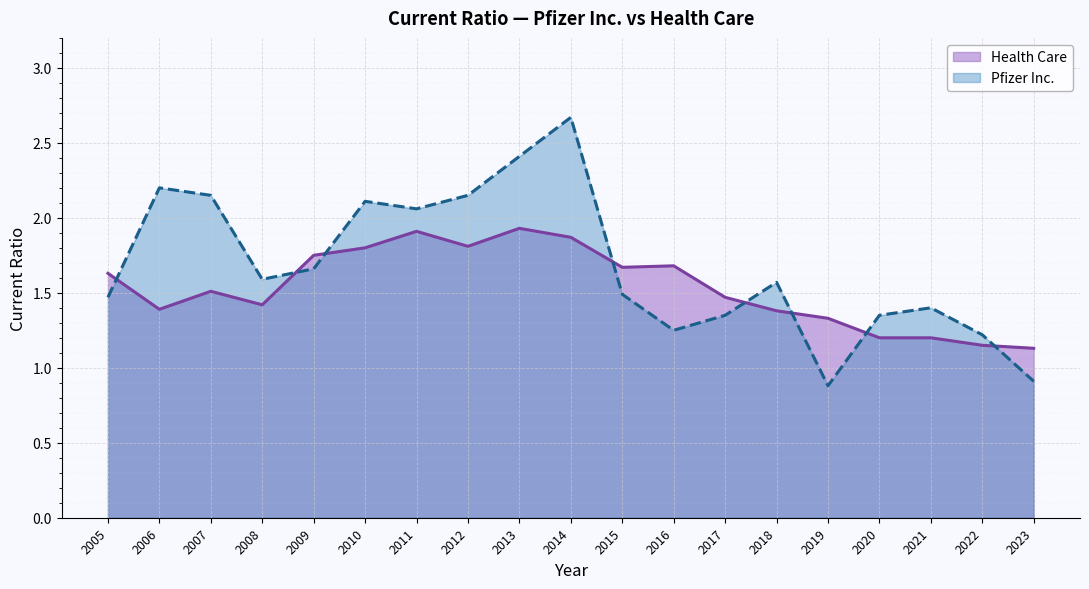

How many lines are shown in the chart?

2